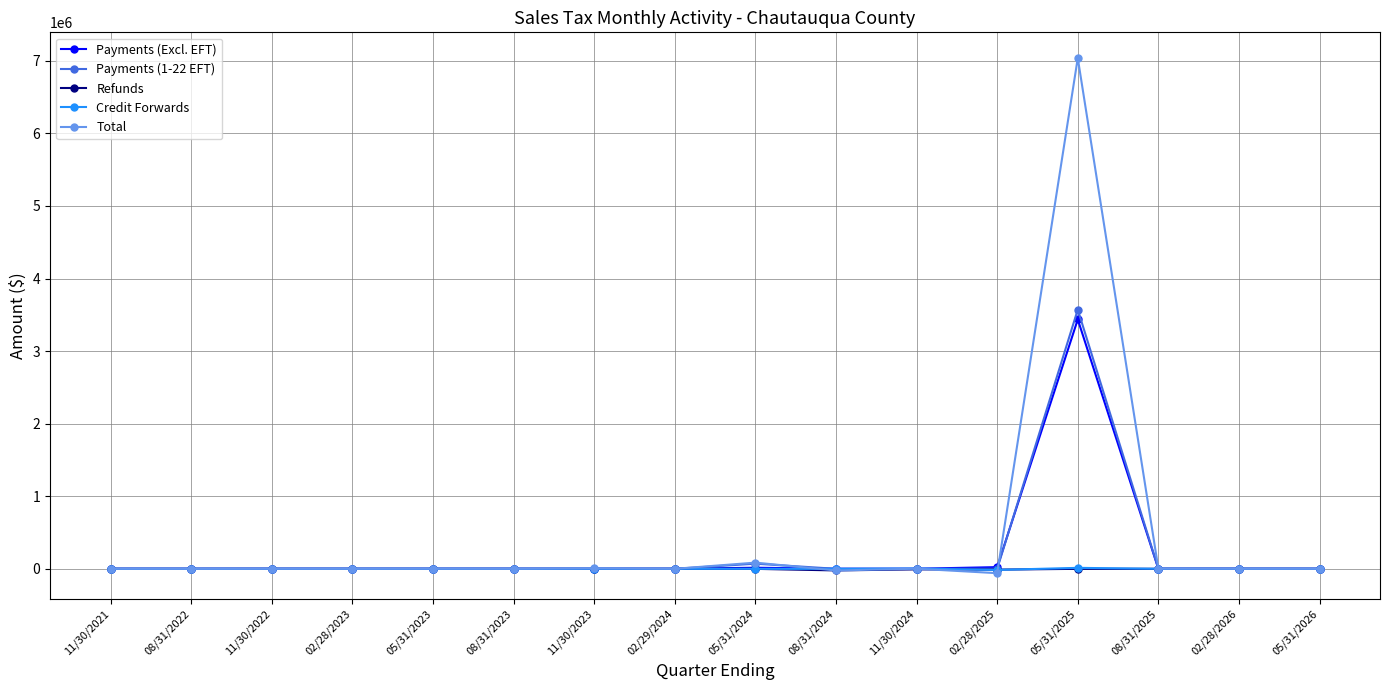

At which category does the chart reach its peak across all series?

05/31/2025